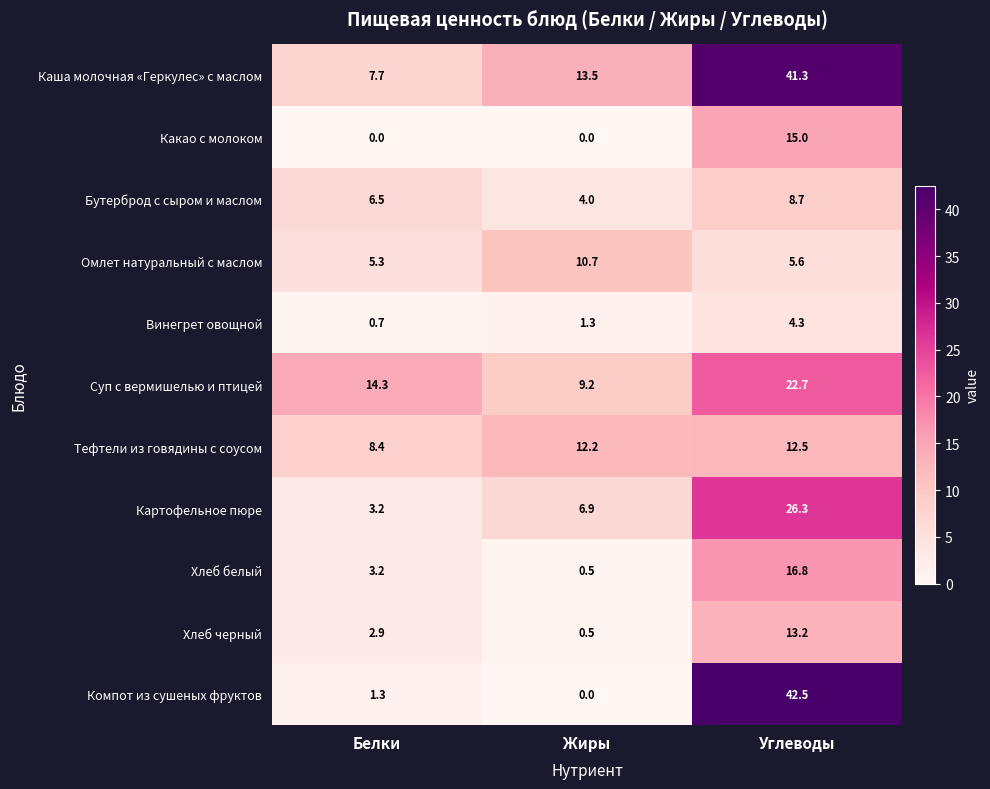

Rank the series by their maximum value, from lowest to highest.

Винегрет овощной, Бутерброд с сыром и маслом, Омлет натуральный с маслом, Тефтели из говядины с соусом, Хлеб черный, Какао с молоком, Хлеб белый, Суп с вермишелью и птицей, Картофельное пюре, Каша молочная «Геркулес» с маслом, Компот из сушеных фруктов